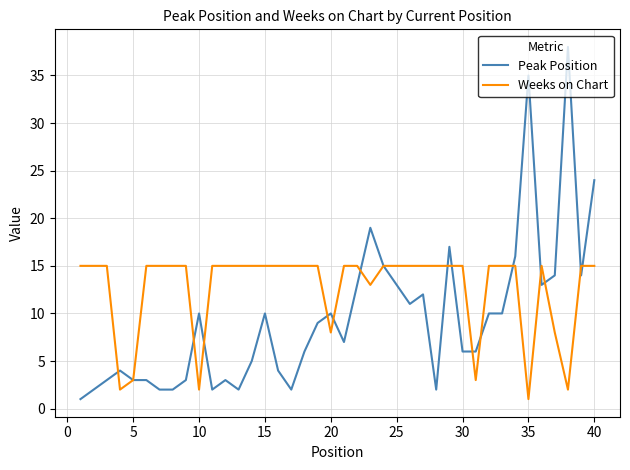

How many categories are shown in the chart?

40